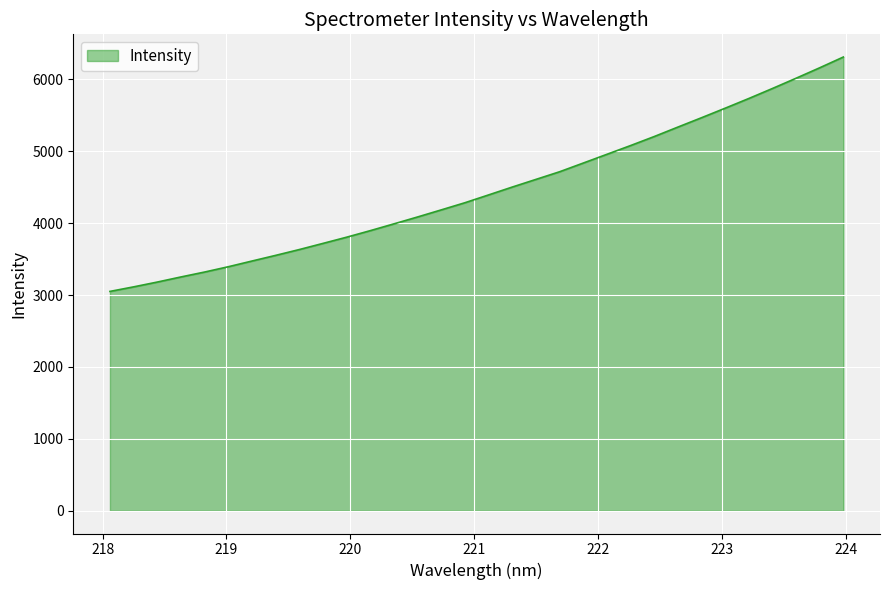

What is the greatest value displayed?

6309.6